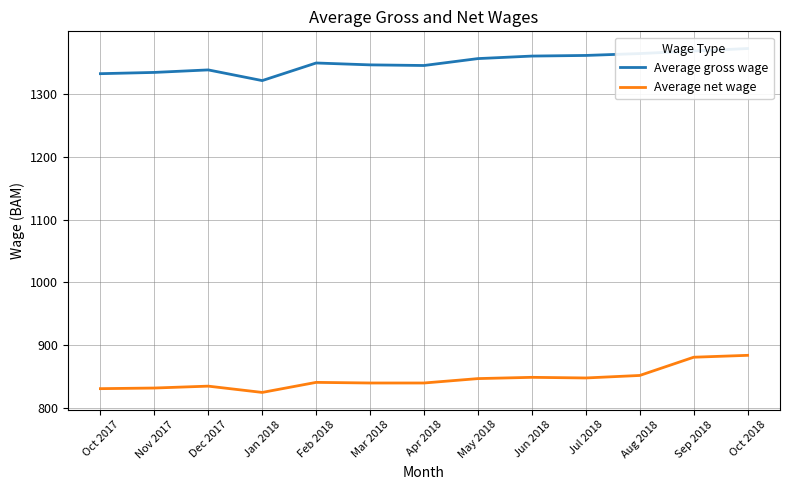

What is the label of the 1st point from the left?

Oct 2017